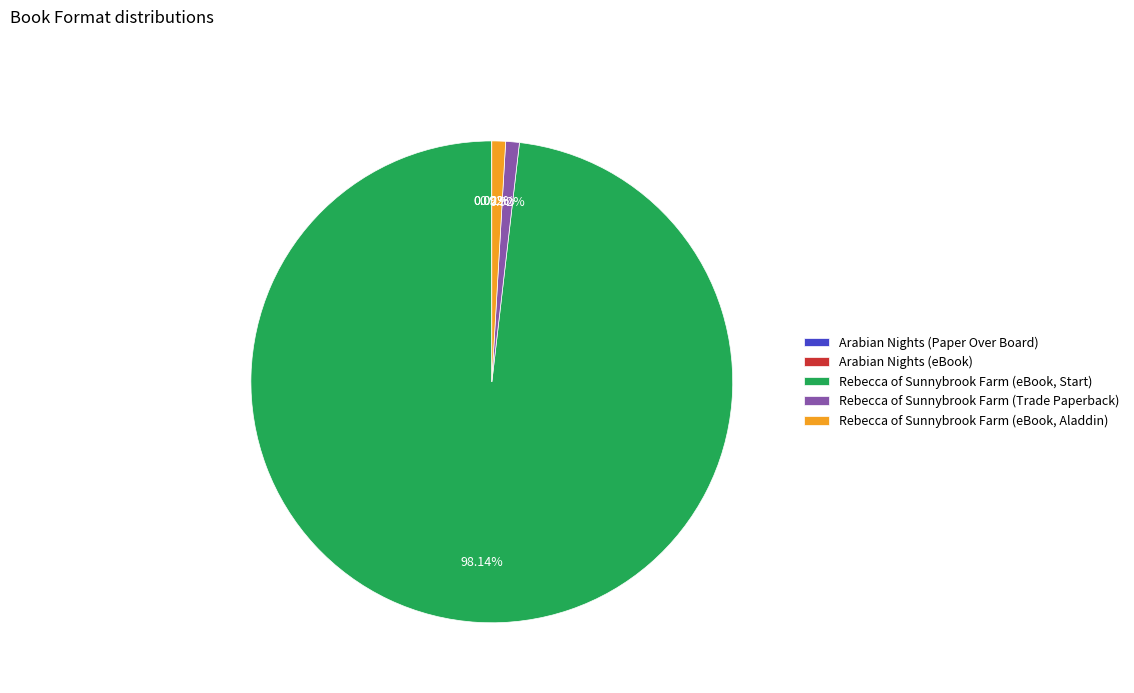

Which has a higher value, Rebecca of Sunnybrook Farm (Trade Paperback) or Rebecca of Sunnybrook Farm (eBook, Start)?

Rebecca of Sunnybrook Farm (eBook, Start)